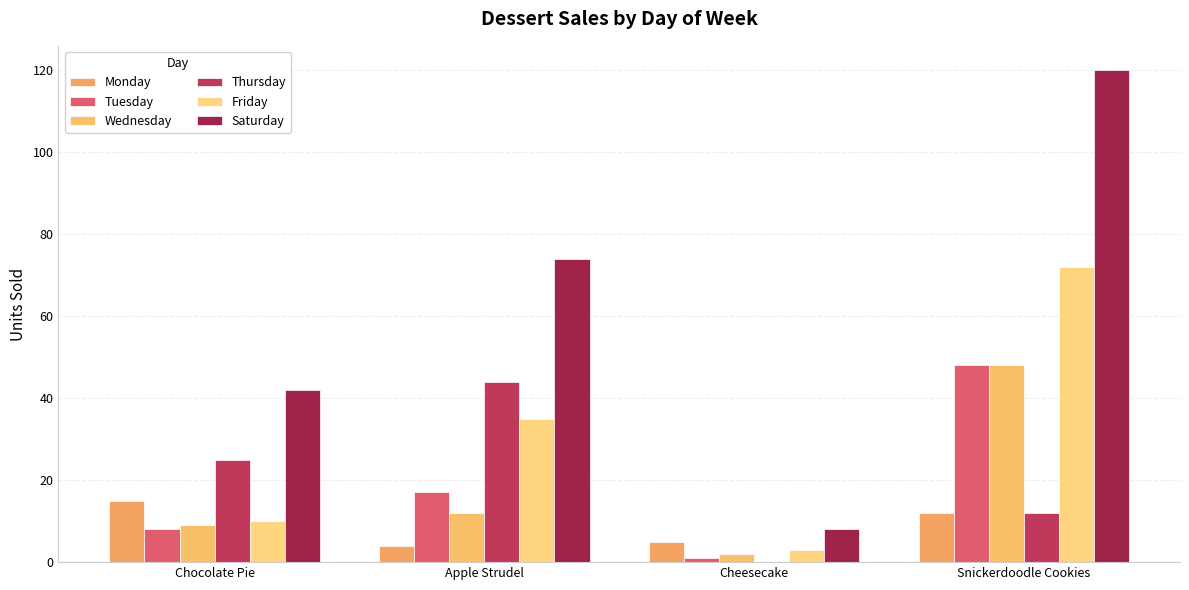

Reading right to left, extract all data points from this chart.

Monday: 12	5	4	15
Tuesday: 48	1	17	8
Wednesday: 48	2	12	9
Thursday: 12	0	44	25
Friday: 72	3	35	10
Saturday: 120	8	74	42